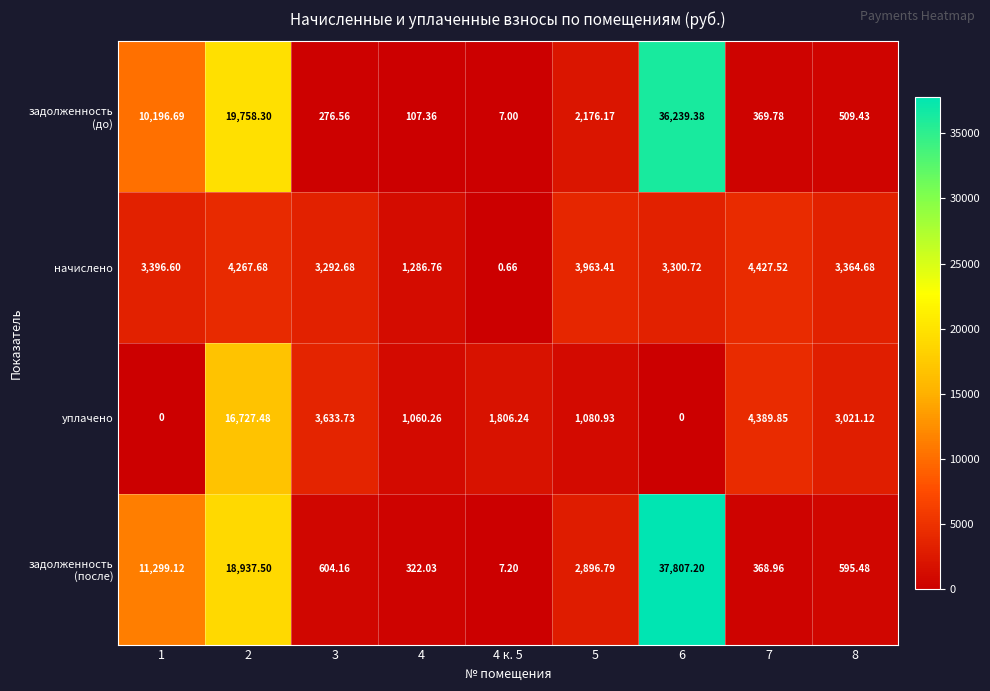

Which series changed the most between 4 and 8?

начислено